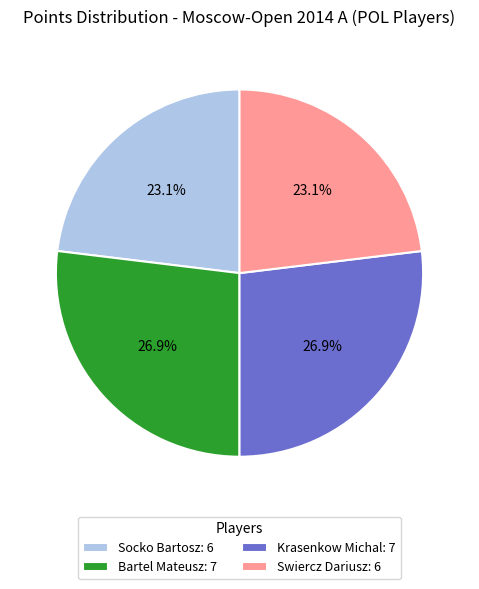

How many slices are in this pie chart?

4